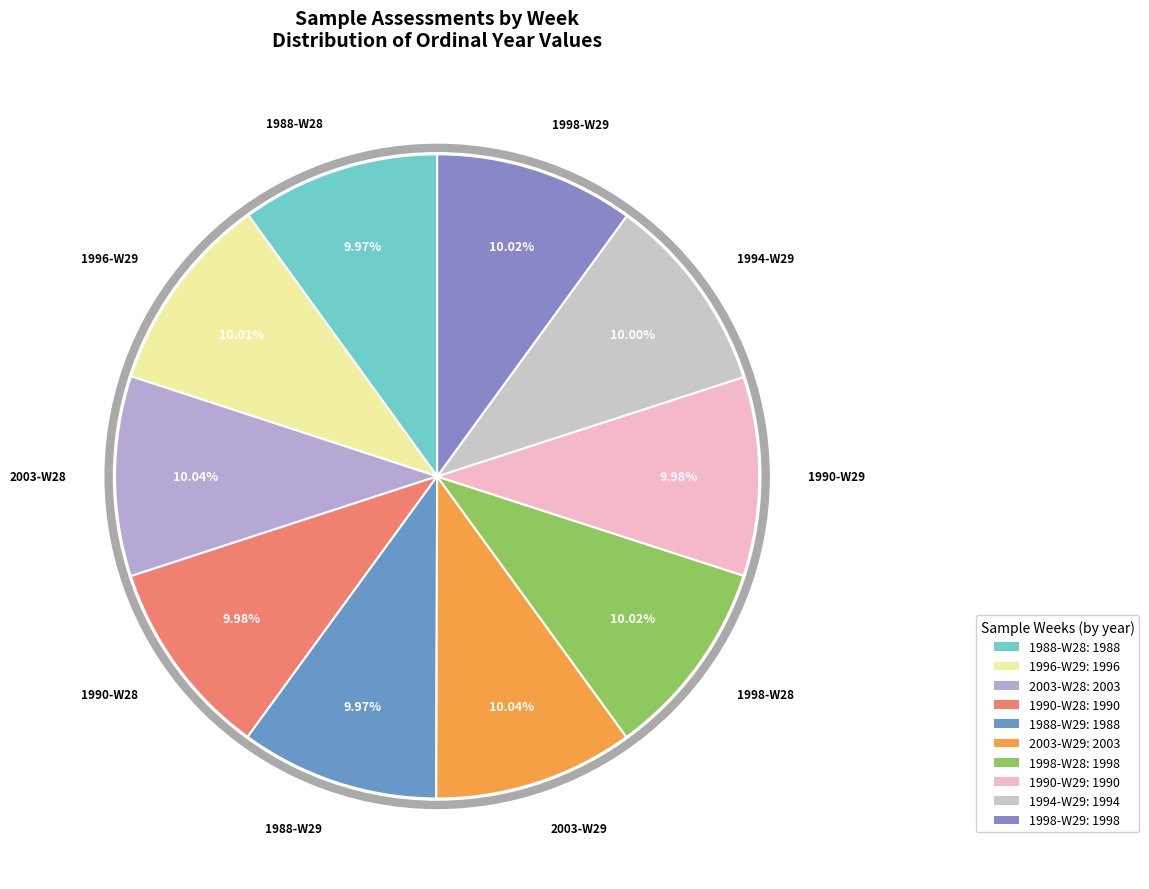

Is the sum of 1990-W29 and 1988-W28 greater than half?

No